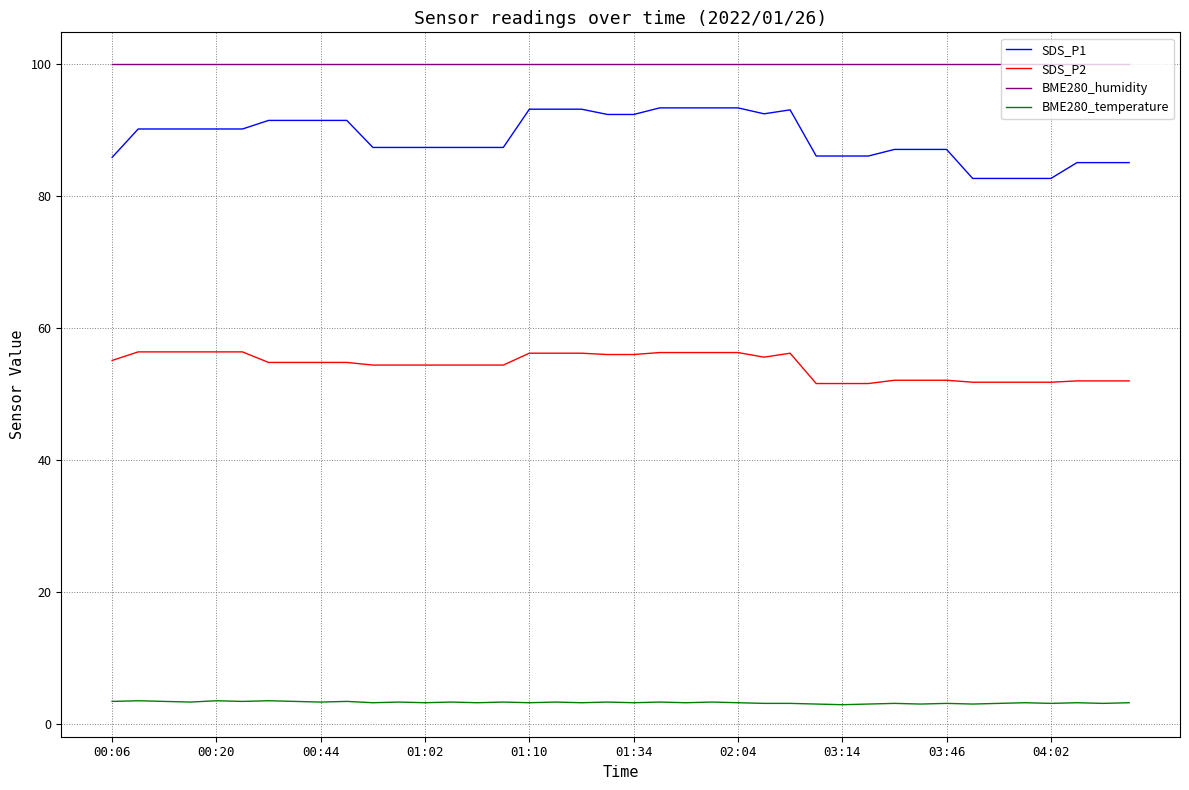

Which series has the largest total across all categories?

BME280_humidity